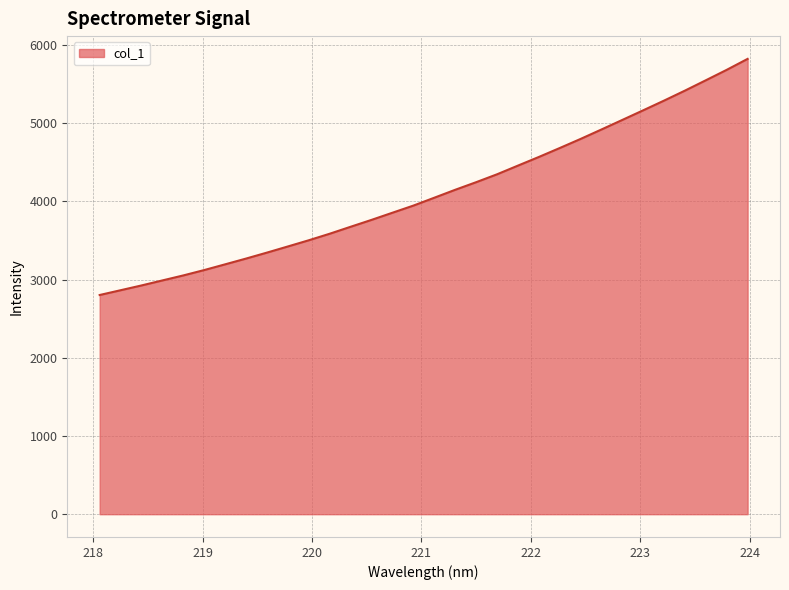

What is the smallest value displayed?

2803.6